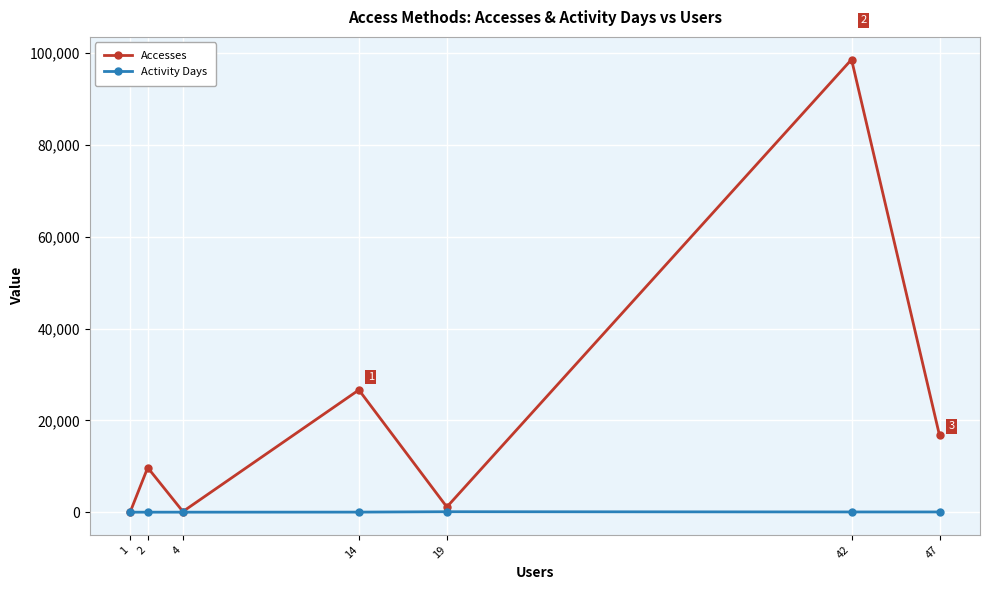

What is the total value across all series at 14?

26652